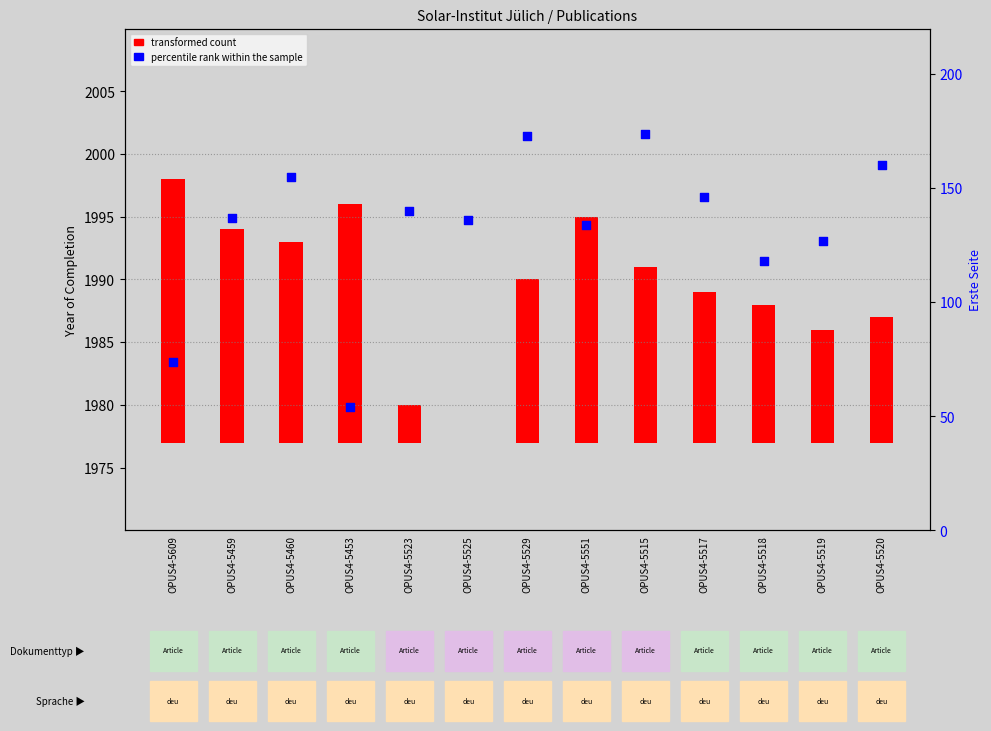

Which series has the widest spread of Y values?

percentile rank within the sample